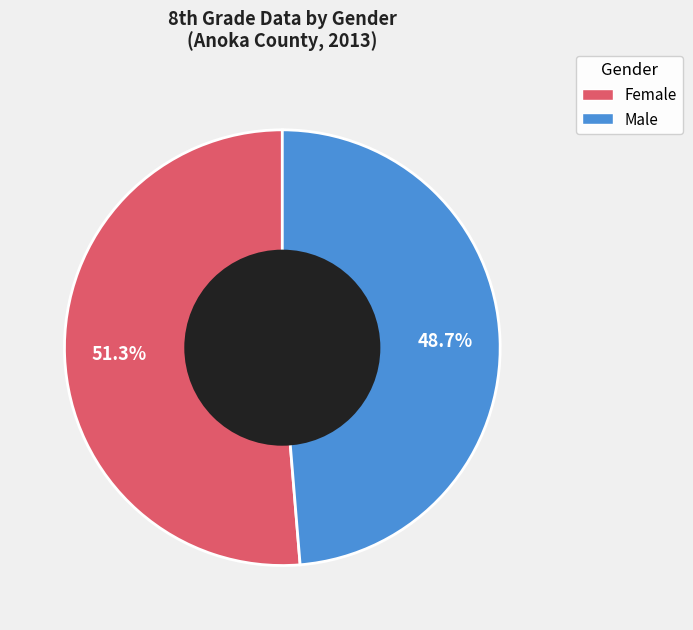

Is there a majority slice in this chart?

Yes